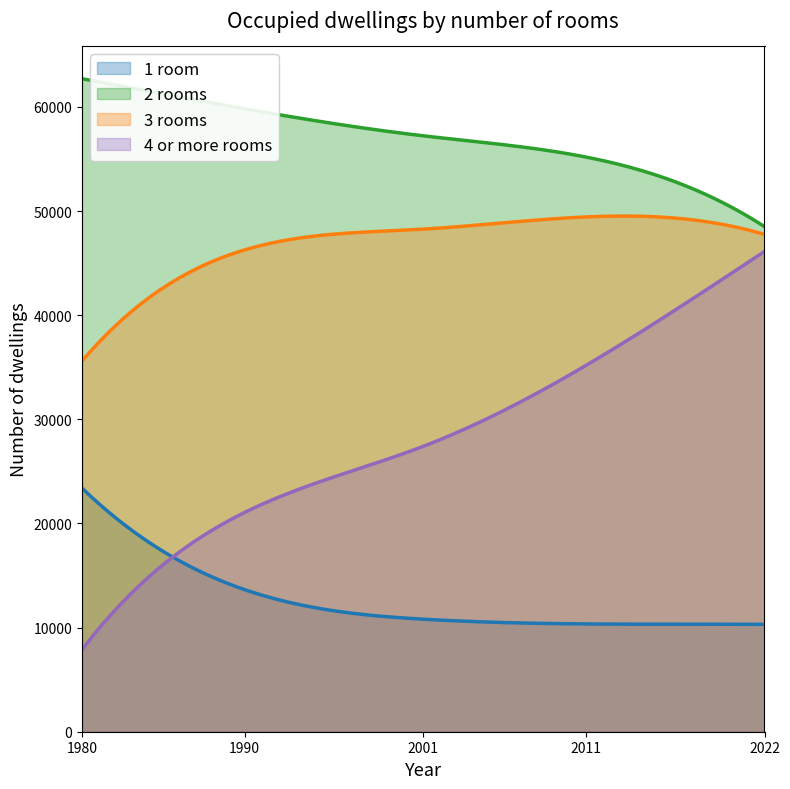

What is the maximum value shown in the chart?

62705.0